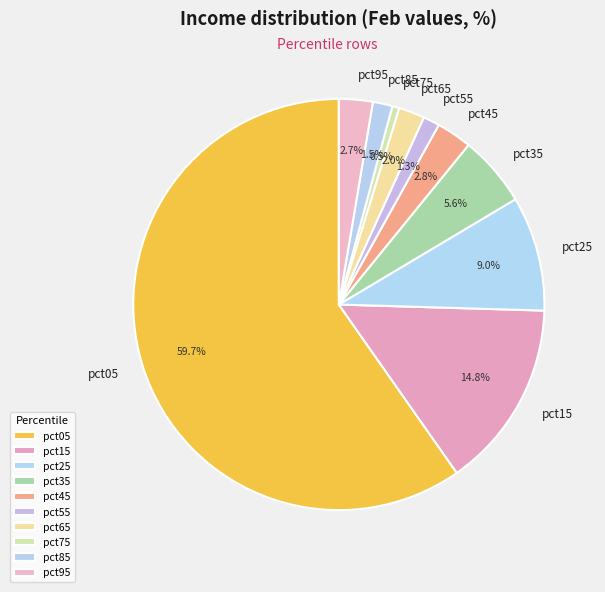

Is the sum of pct85 and pct25 greater than half?

No